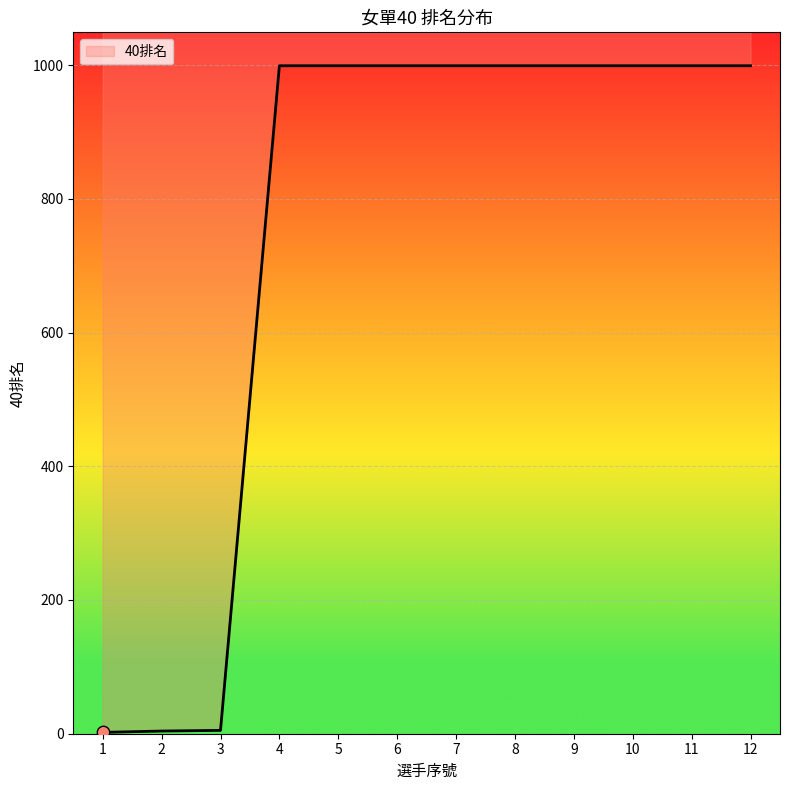

What is the change in value from 3 to 5?

+994